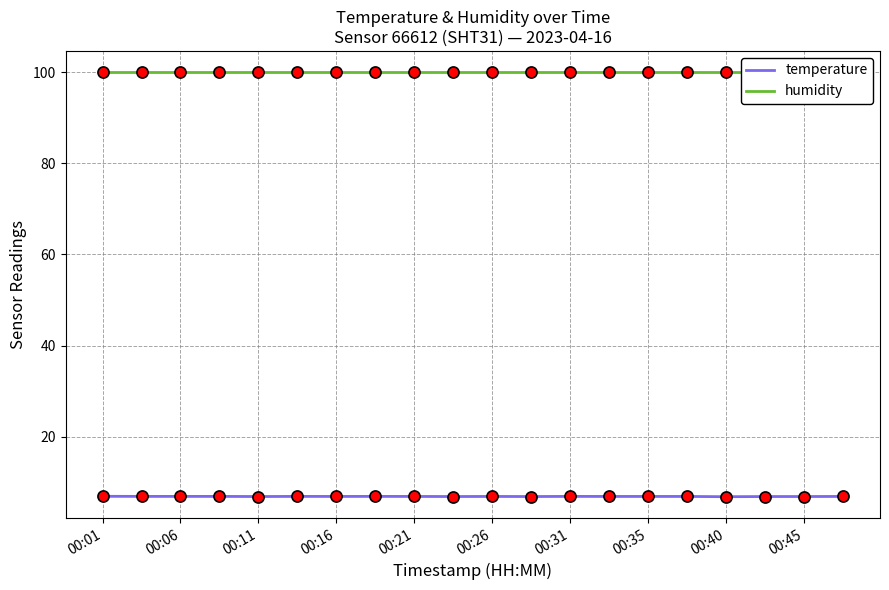

What is the maximum value for temperature?

7.0